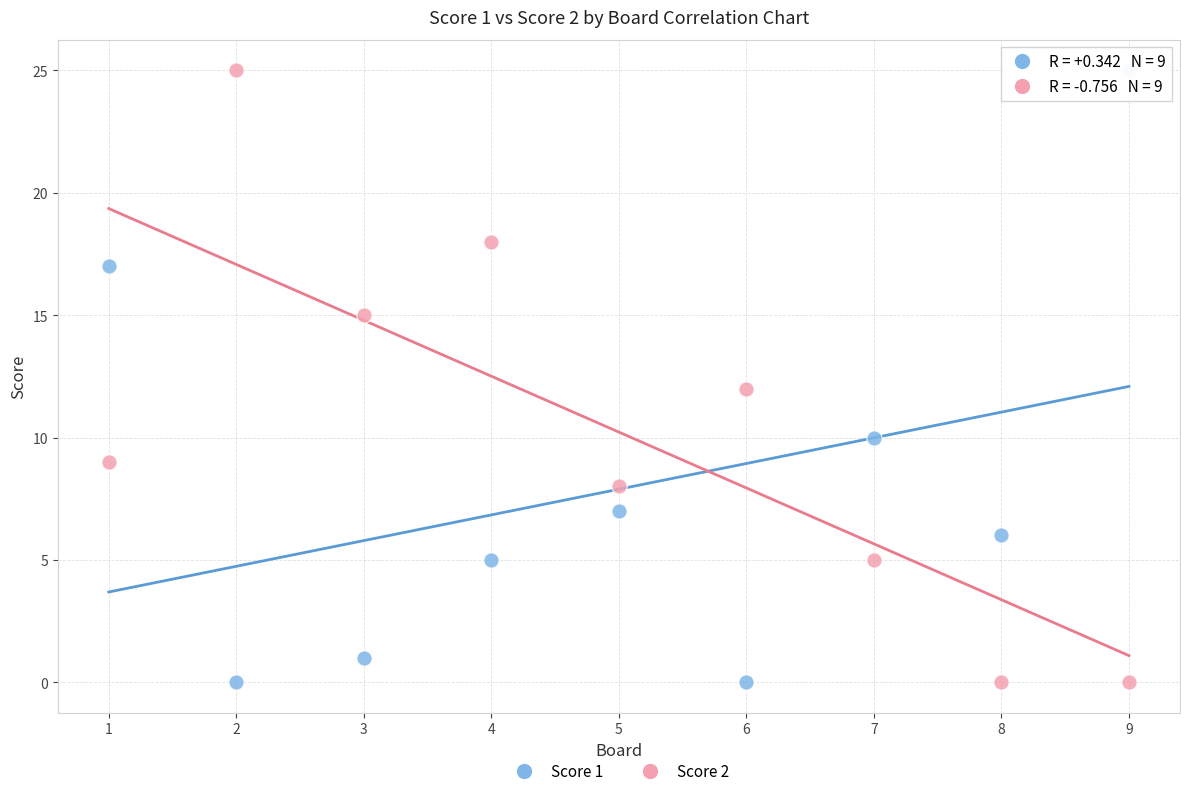

What is the X range (max minus min) for the scatter plot?

8